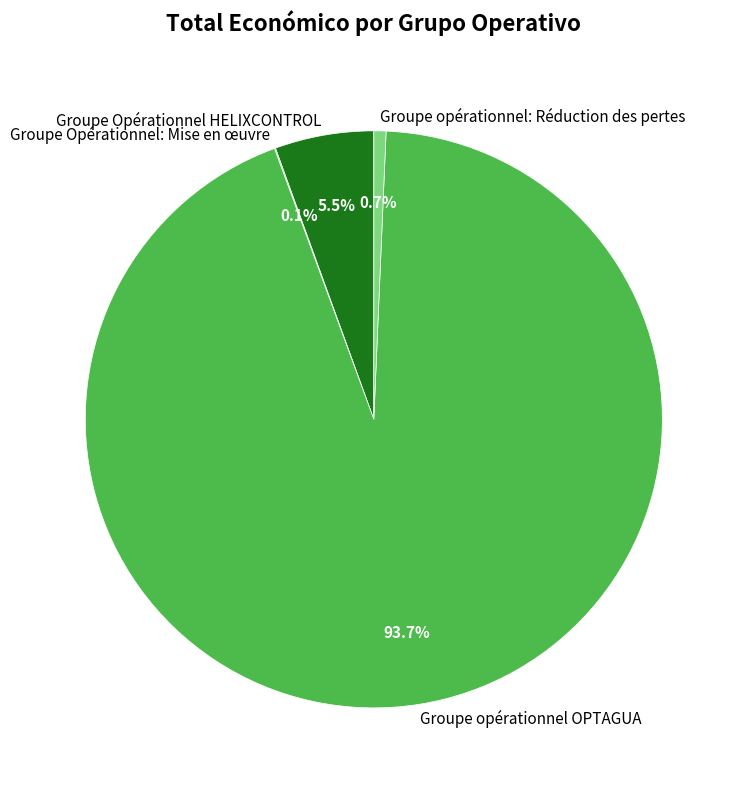

How much of the chart is everything except Groupe opérationnel: Réduction des pertes?

99.3%